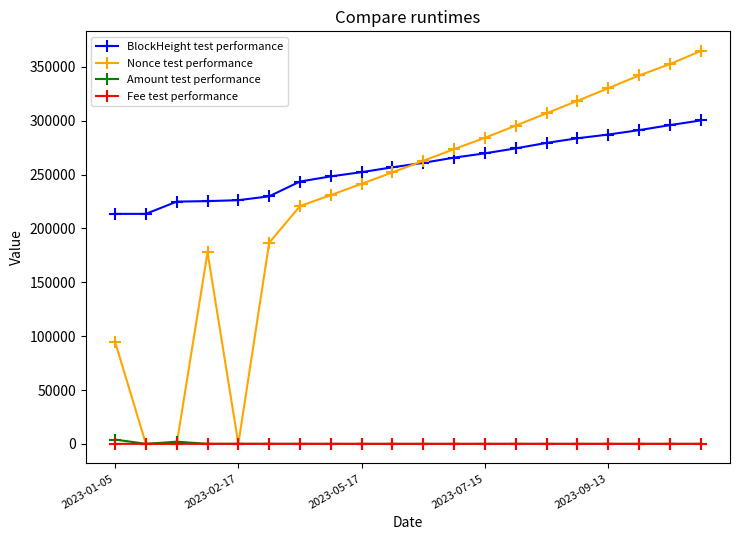

What is the greatest value displayed?

364786.0